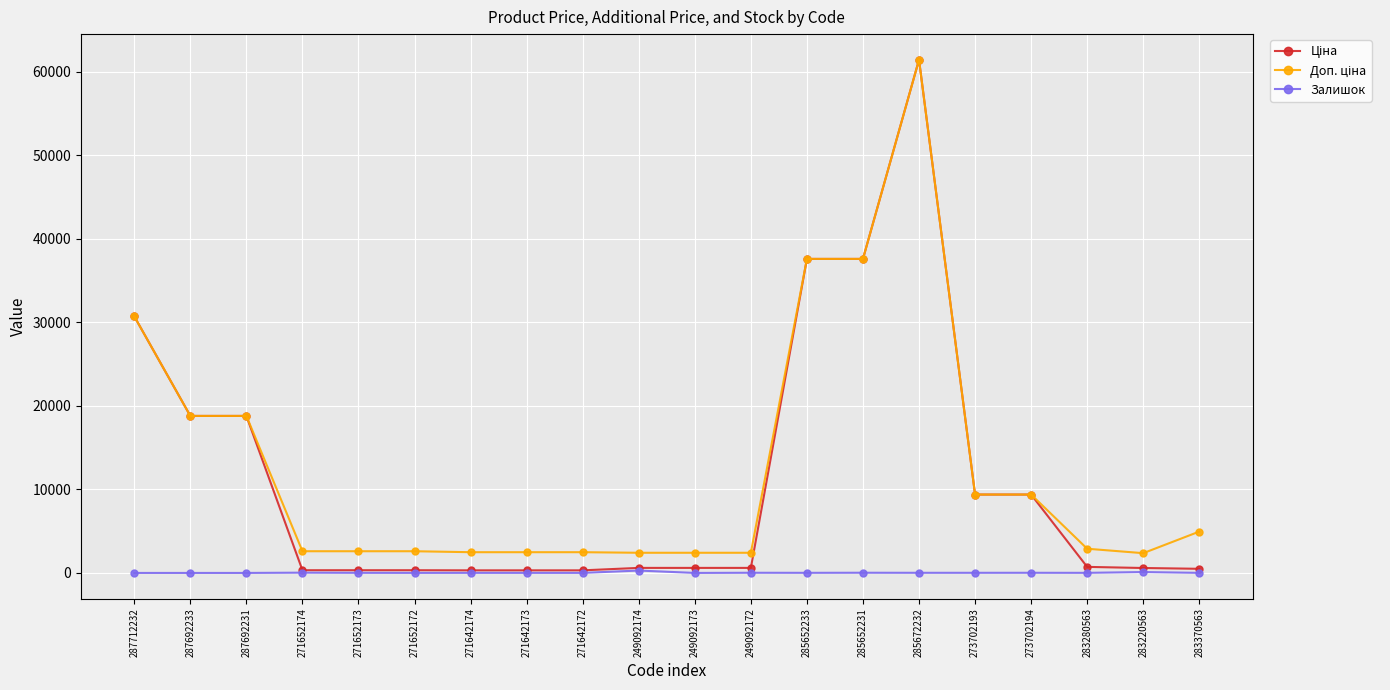

Does the chart have visible grid lines?

Yes